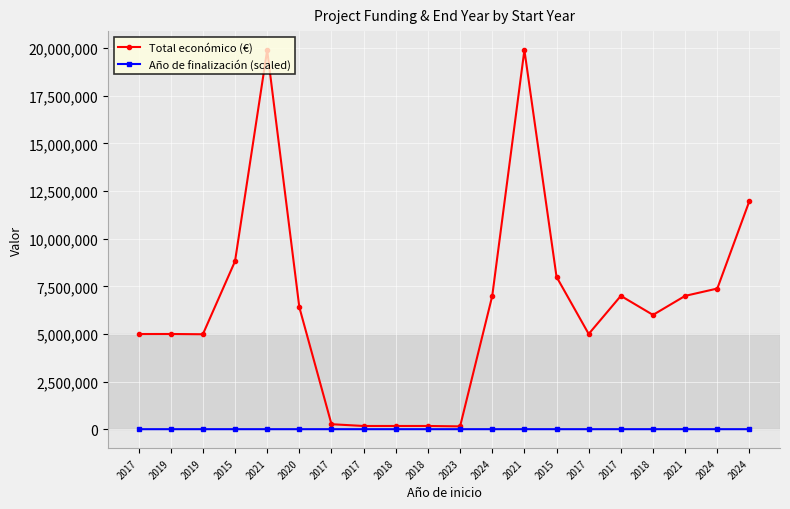

What is the difference between the maximum and minimum values in the Total económico (€) series?

19752190